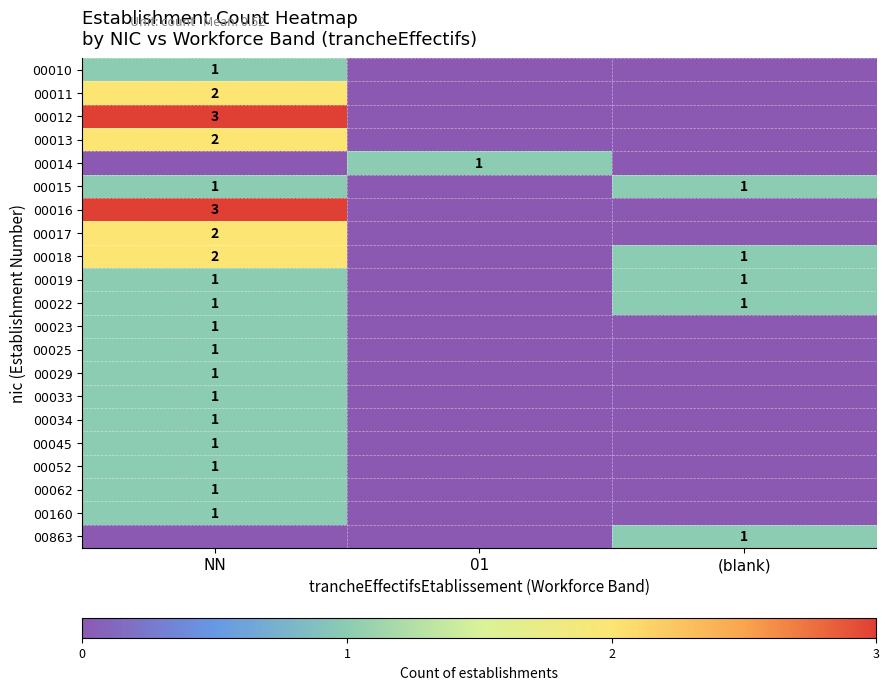

The 00010 series shows 1 at NN. True or false?

True